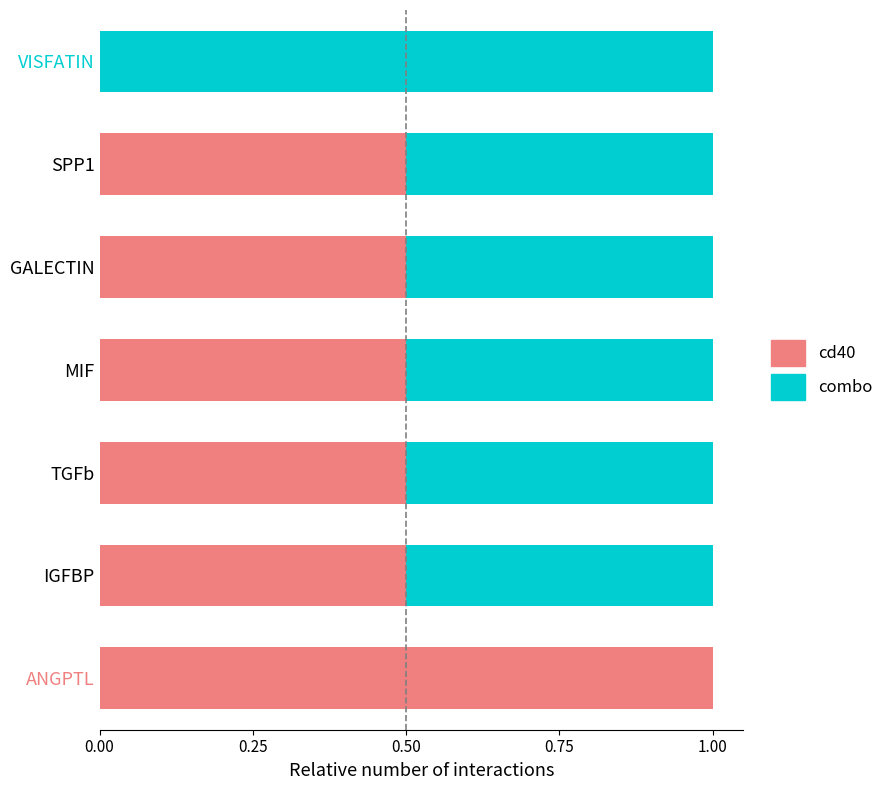

What is the sum of all cd40 values?

3.5